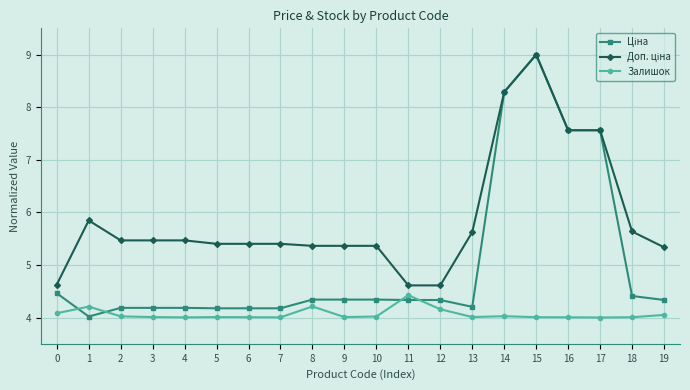

What is the value of the Залишок point at the 1st from the left?

4.1